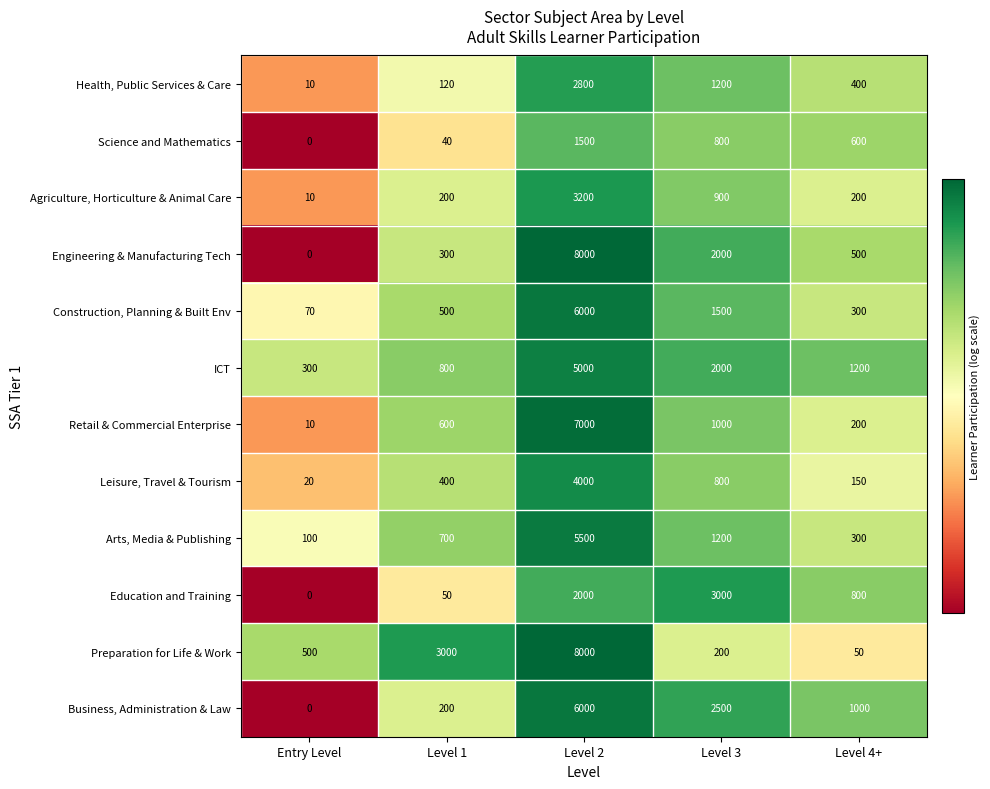

Is the value of Agriculture, Horticulture & Animal Care at Level 3 greater than the value of Education and Training at Level 2?

No